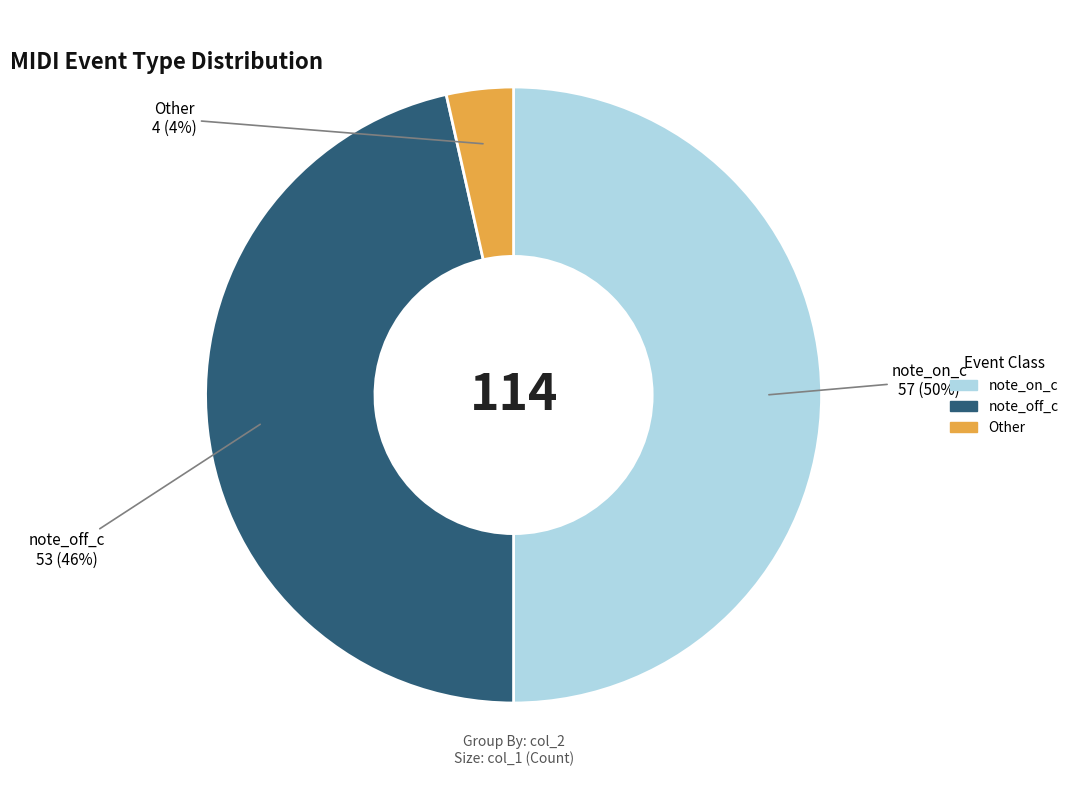

Does note_off_c represent more than half of the total?

No